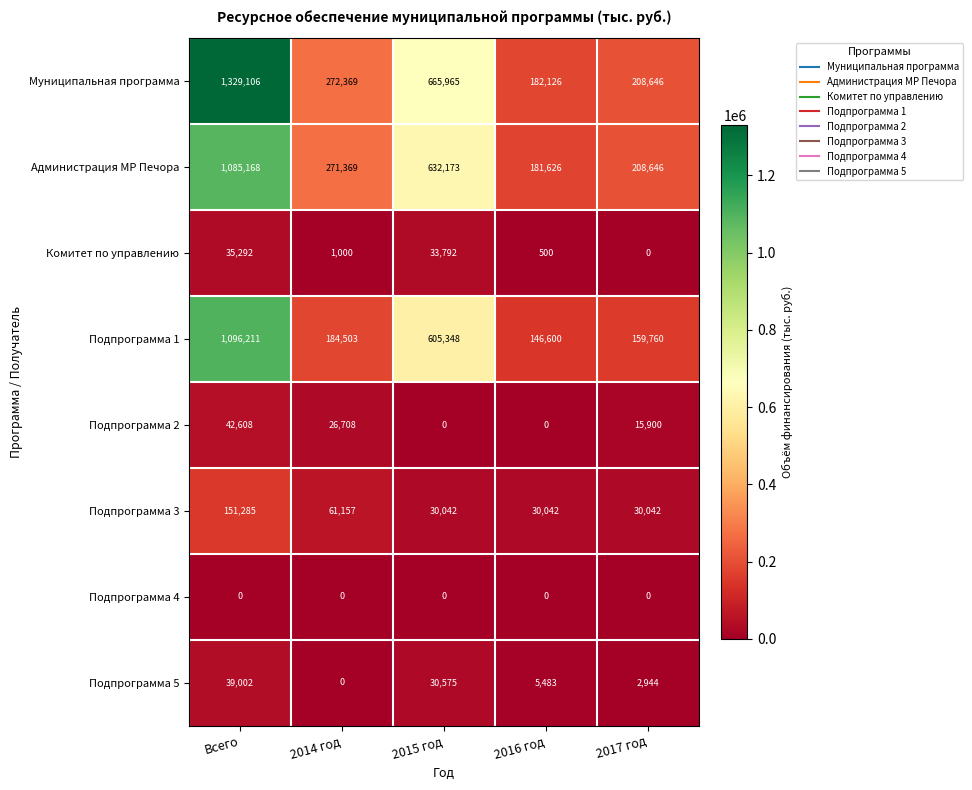

Which series changed the most between 2014 год and 2015 год?

Подпрограмма 1